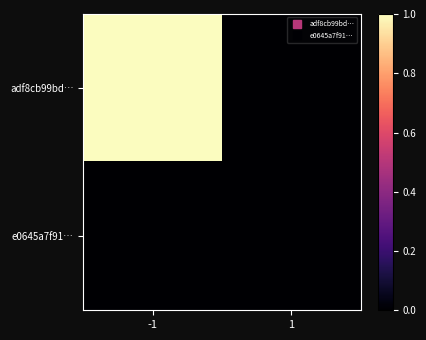

At how many categories does at least one series exceed 0?

1